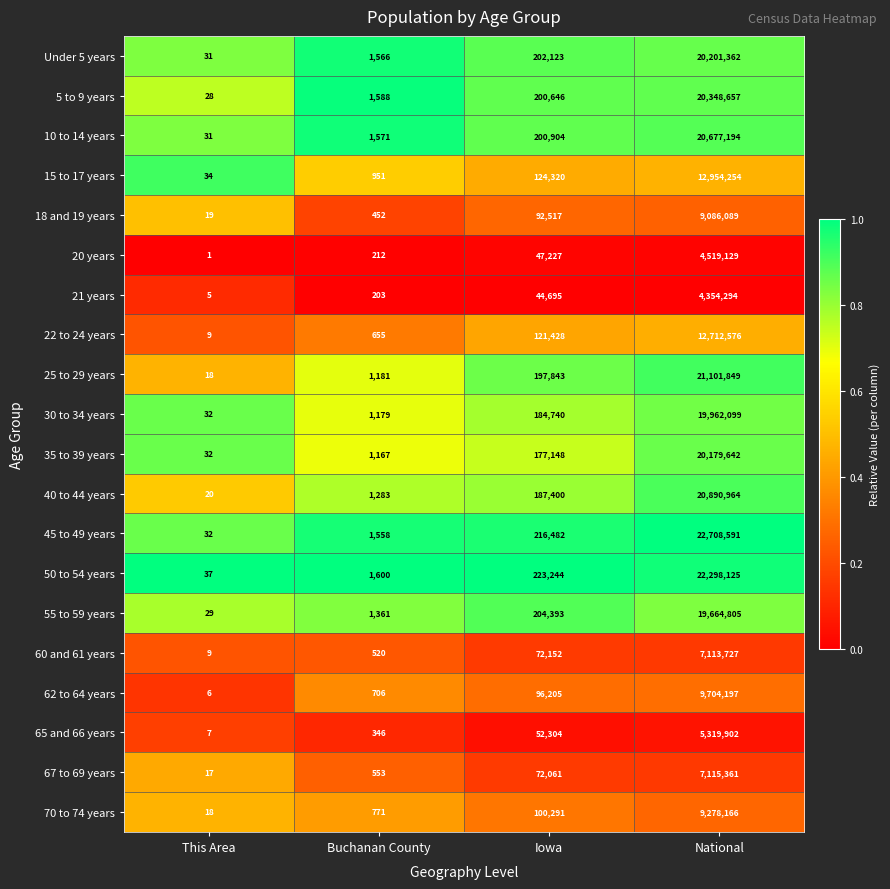

The Under 5 years series shows 7 at This Area. True or false?

False